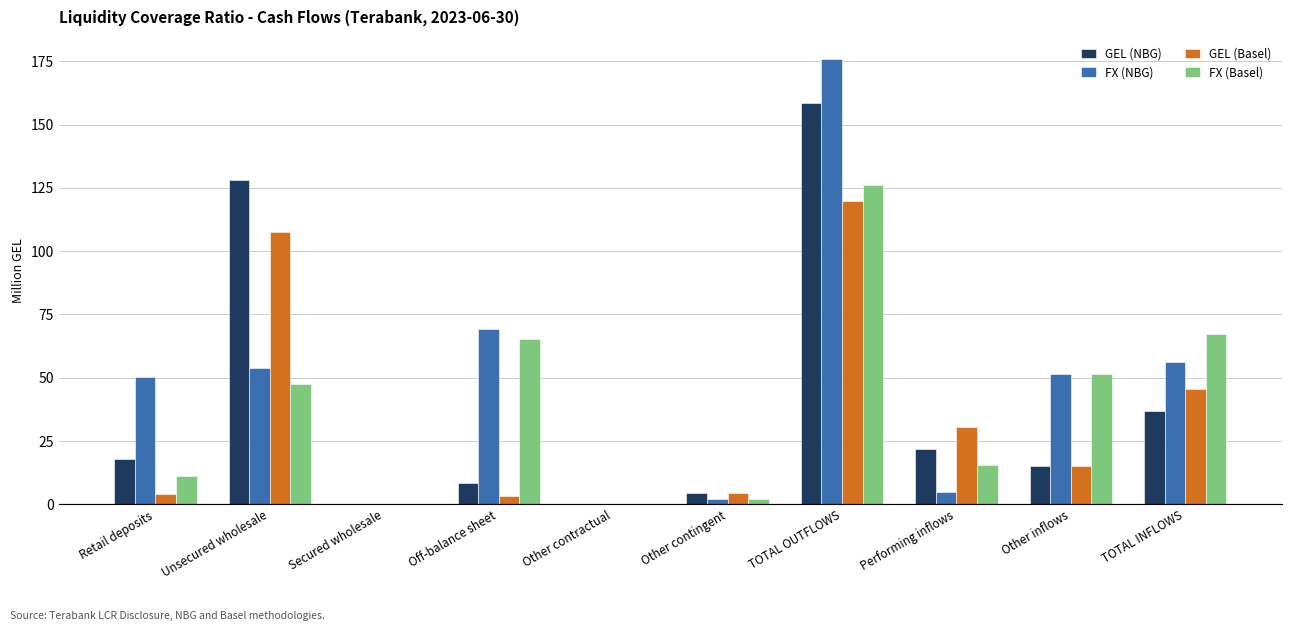

What is the sum of the GEL (NBG) values at Unsecured wholesale and Other contractual?

128.1